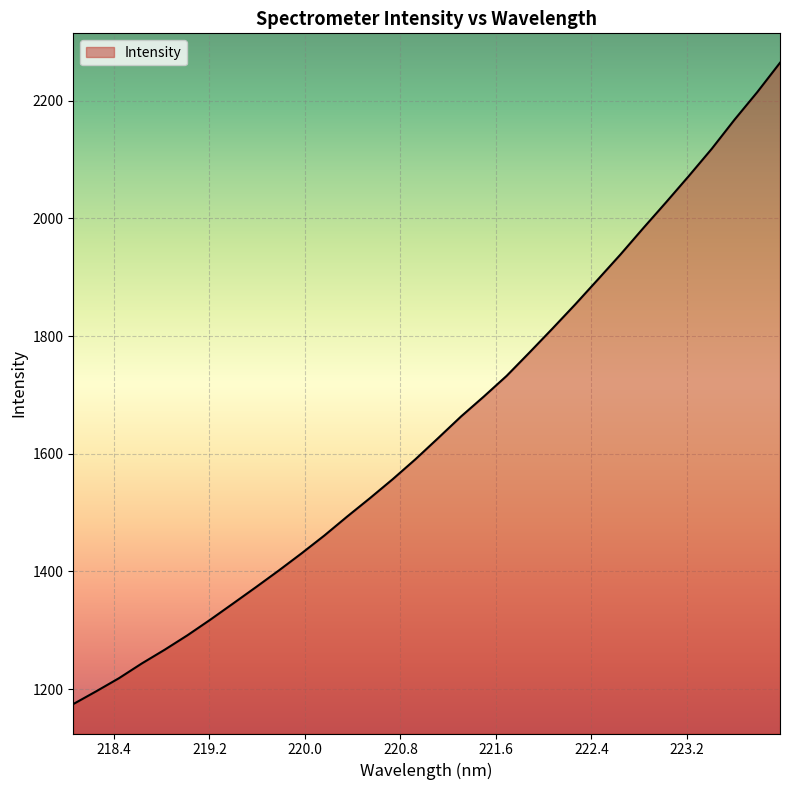

What is the greatest value displayed?

2264.2